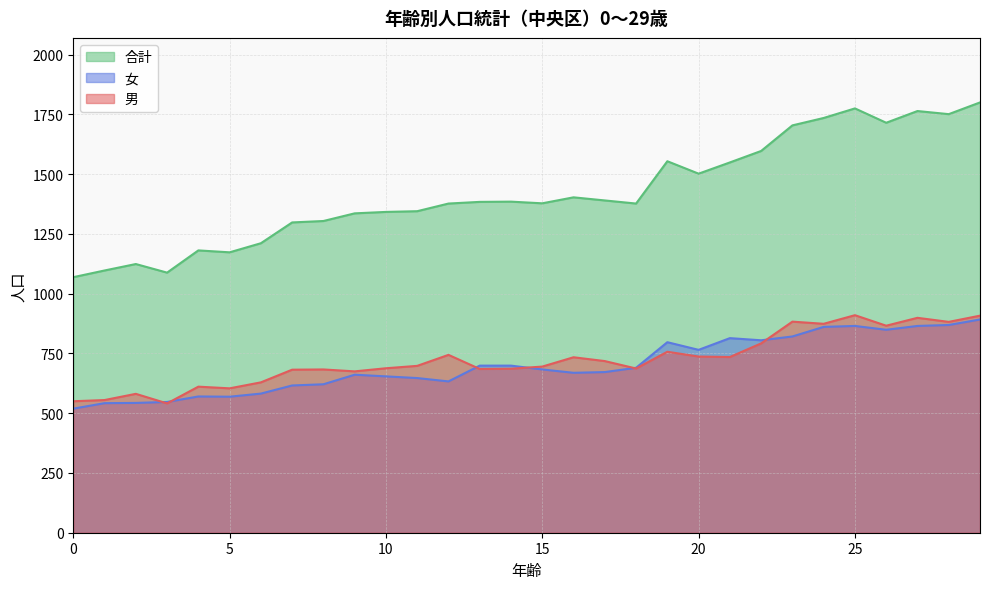

Between 13 and 14, which series saw the biggest shift?

男